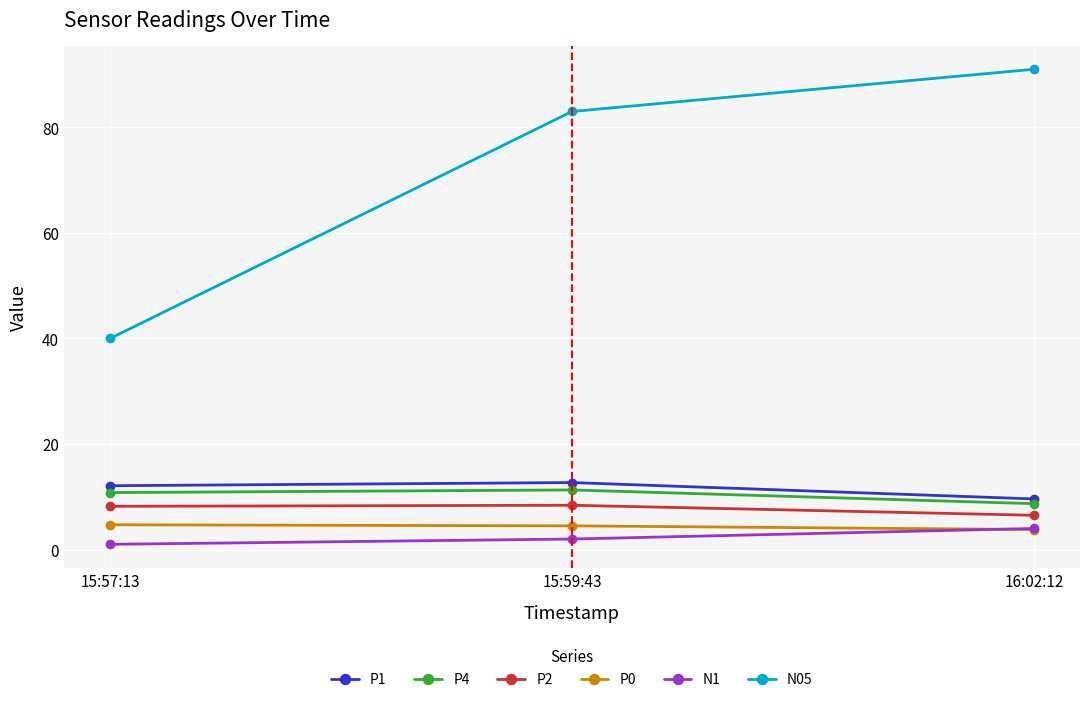

Is the value of P2 at 15:59:43 greater than the value of P0 at 15:59:43?

Yes